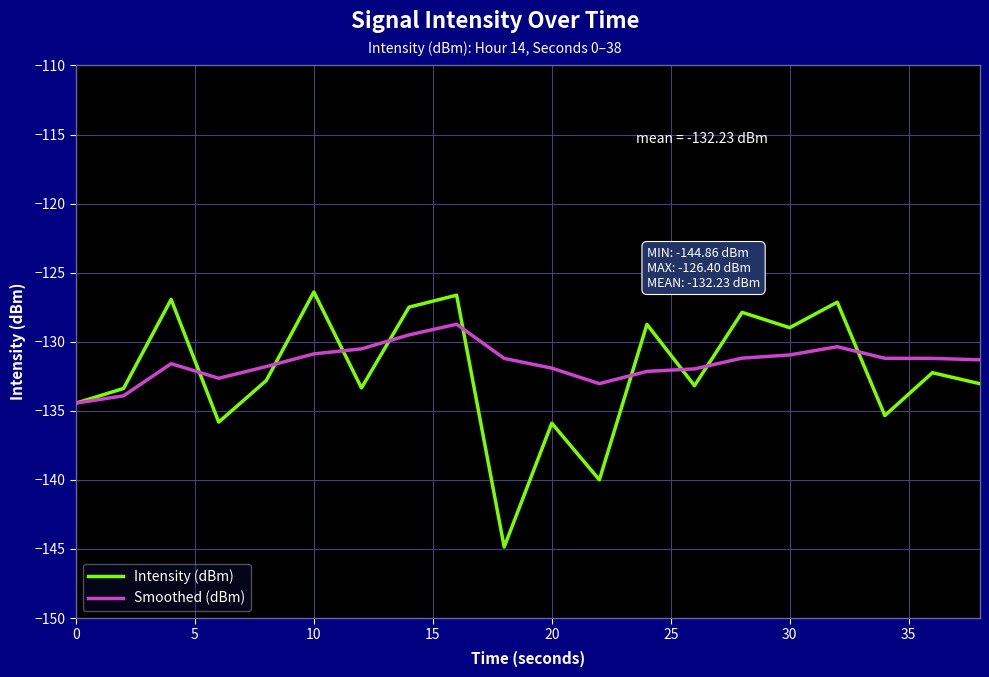

List the series in order of their peak value, lowest first.

Smoothed (dBm), Intensity (dBm)